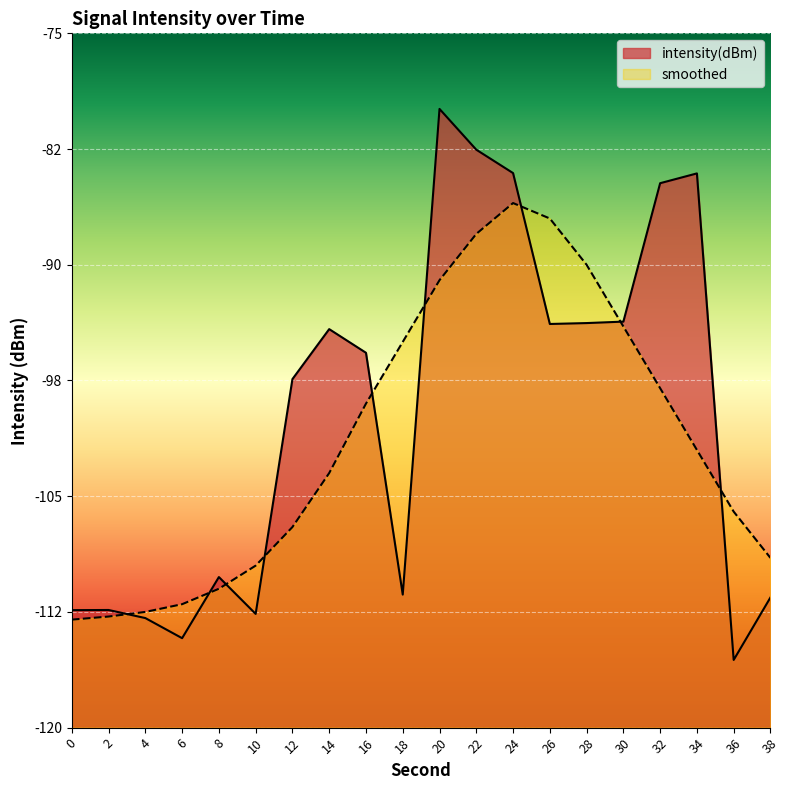

The value of intensity(dBm) at 18 is -111.4. True or false?

True